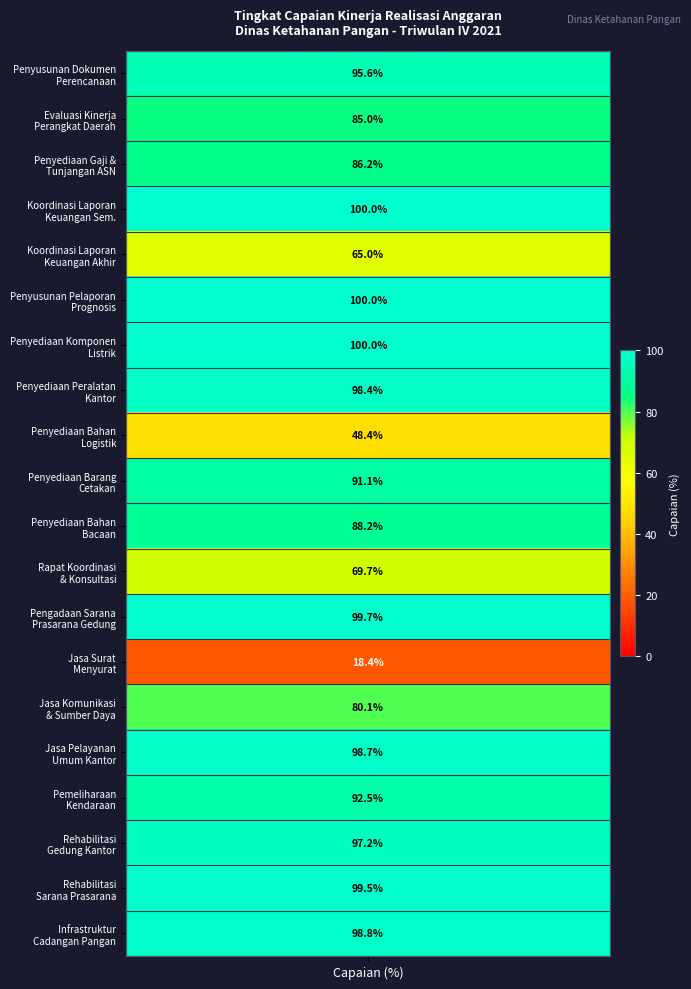

At which label does the data first exceed 95?

Penyusunan Dokumen Perencanaan